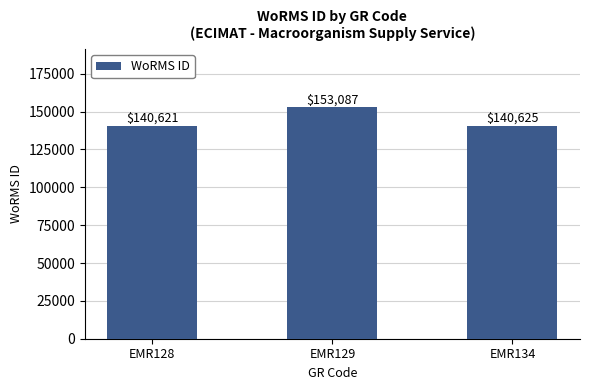

List the labels in order of value, smallest first.

EMR128, EMR134, EMR129